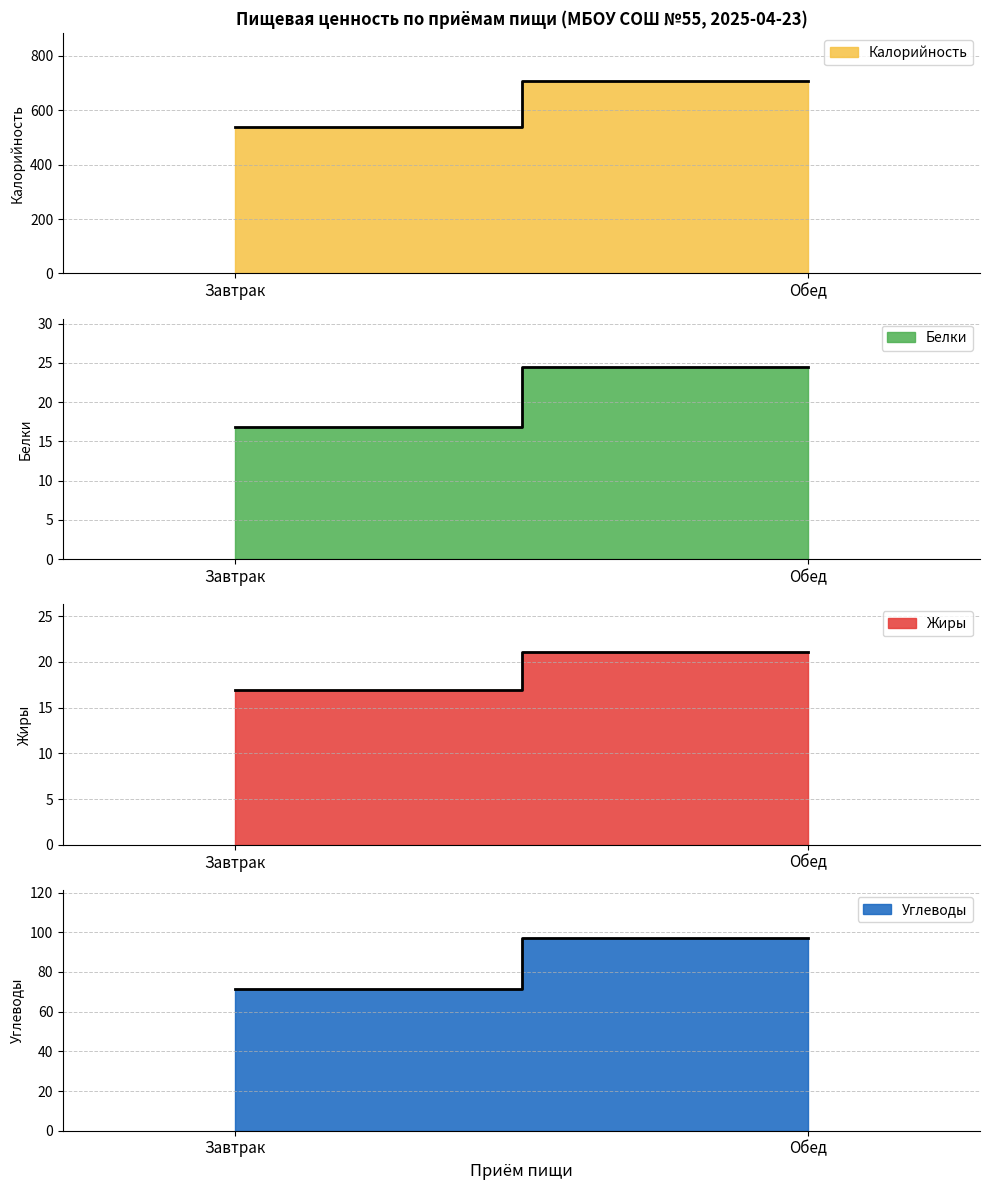

What are all the series names shown in the legend?

Калорийность, Белки, Жиры, Углеводы